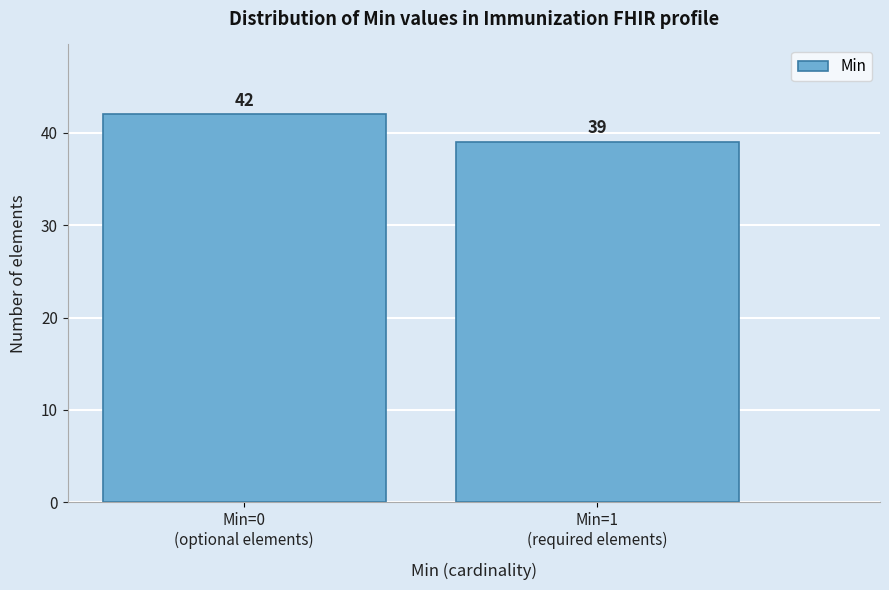

Reading right to left, transcribe all the data shown in this chart.

39	42